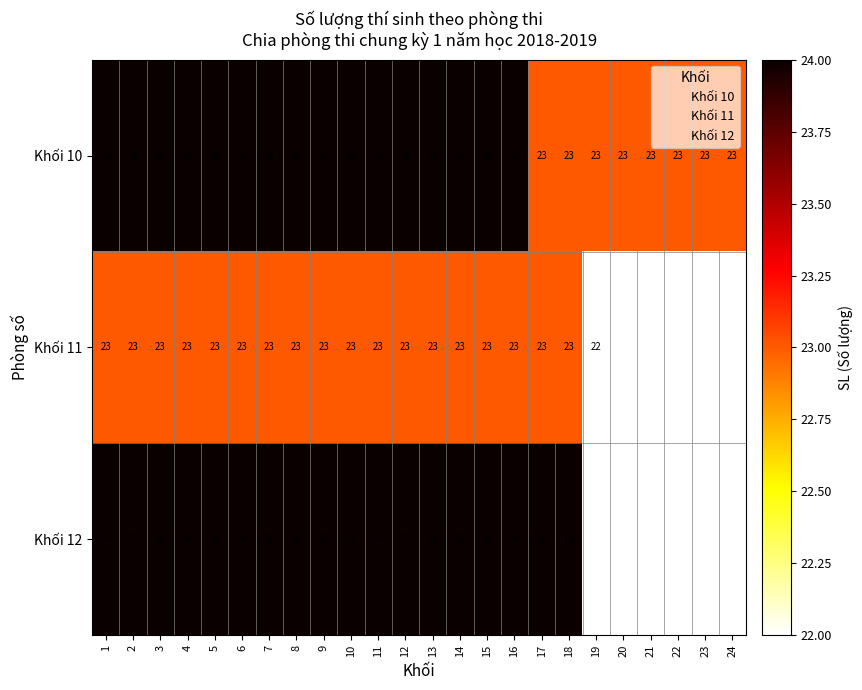

What is the approximate value of Khối 10 at 19?

23.0